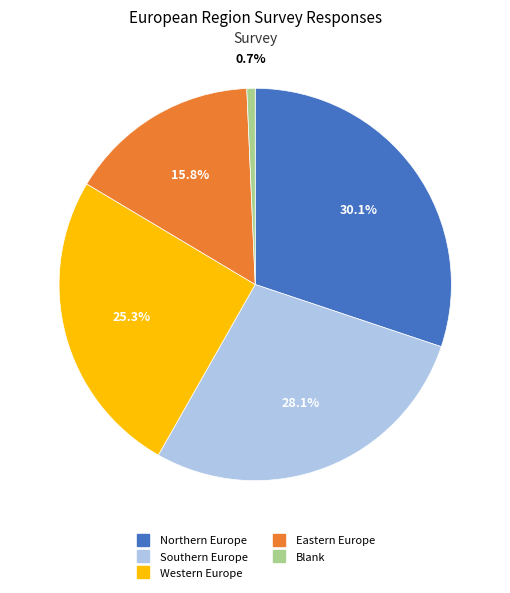

Which has a higher value, Eastern Europe or Western Europe?

Western Europe